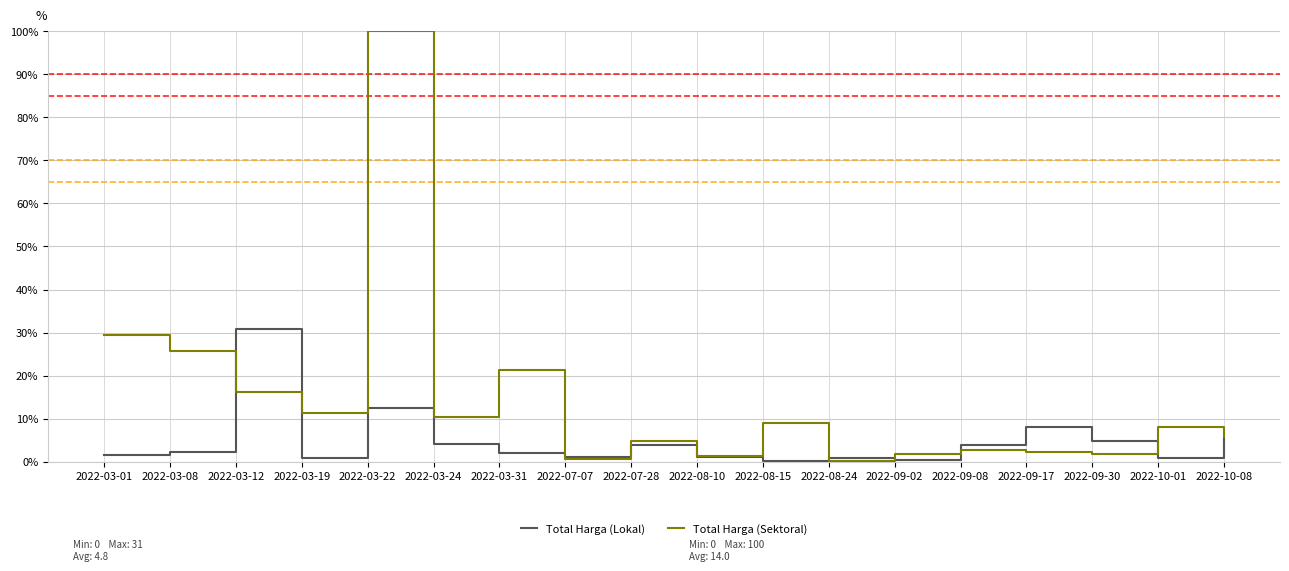

How many lines are shown in the chart?

2